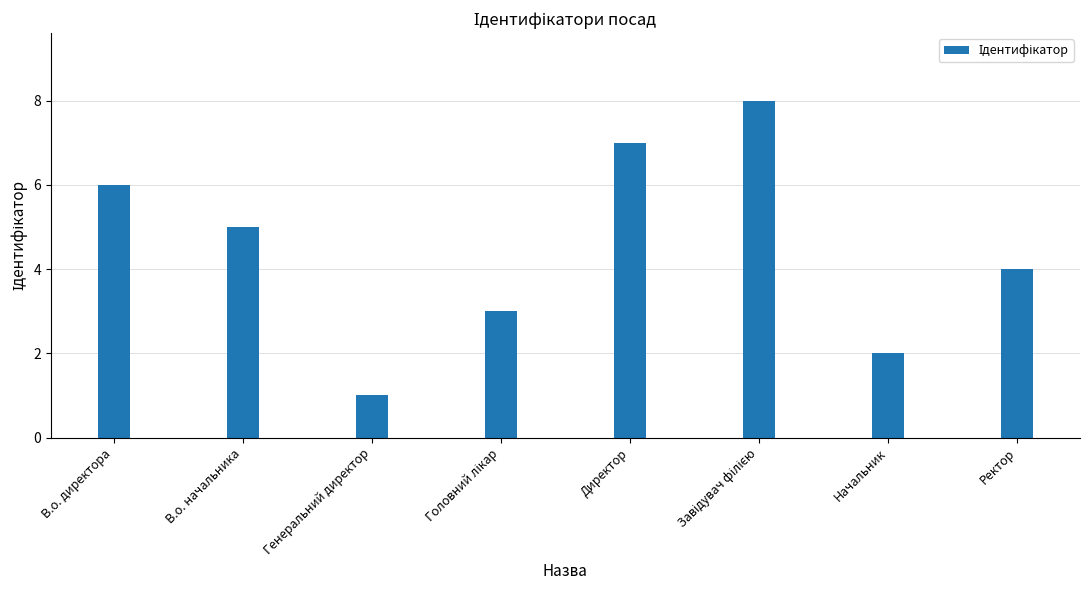

What is the difference between the maximum and minimum values?

7